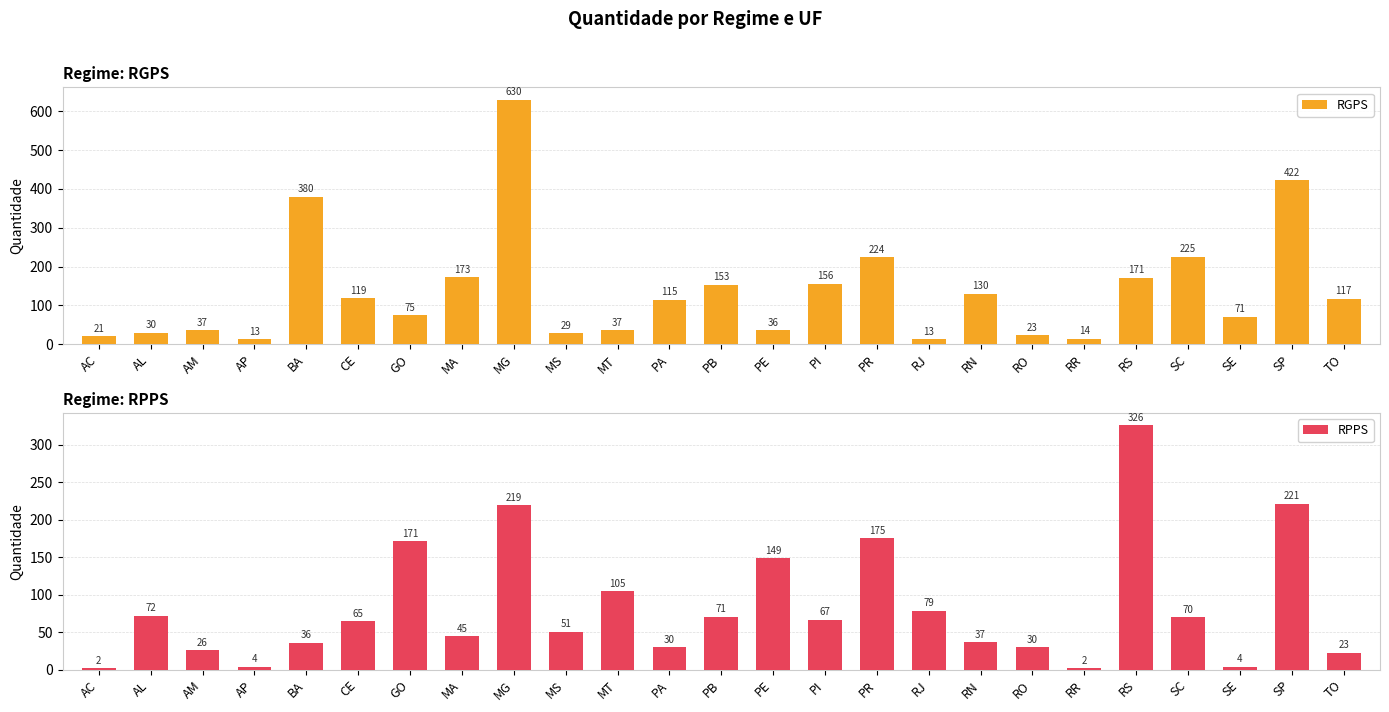

How many data points does each series have?

25